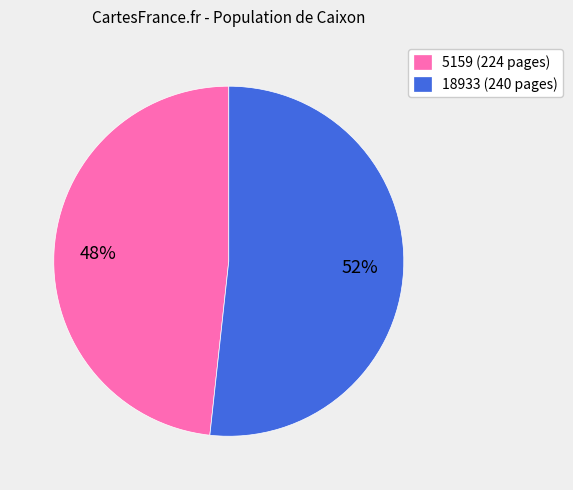

True or false: 5159 accounts for 63% of the total.

False